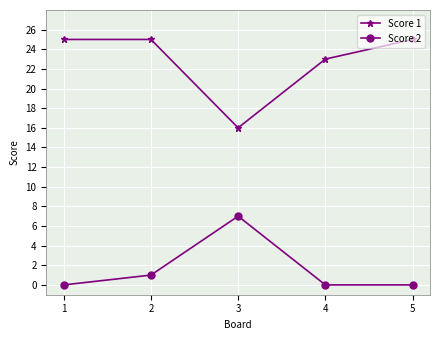

At which category is the sum across all series the highest?

2